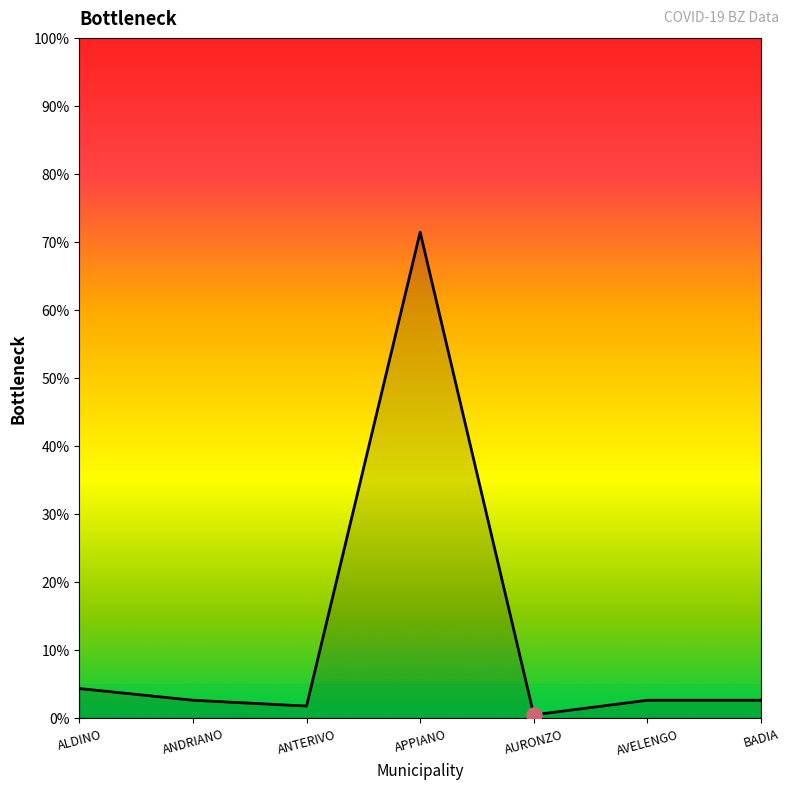

Does the chart have visible grid lines?

No